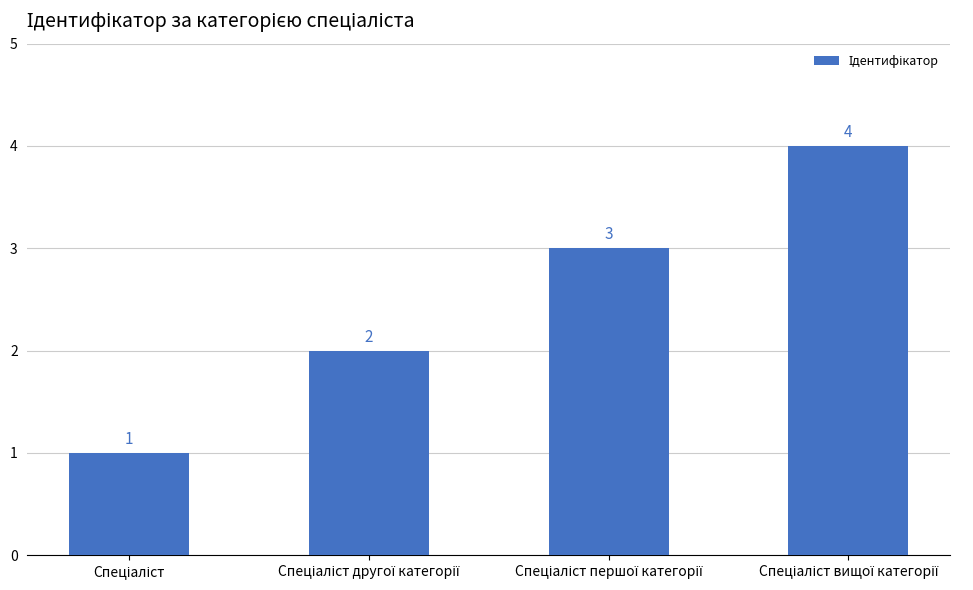

Count the values in the range 2 to 4.

3